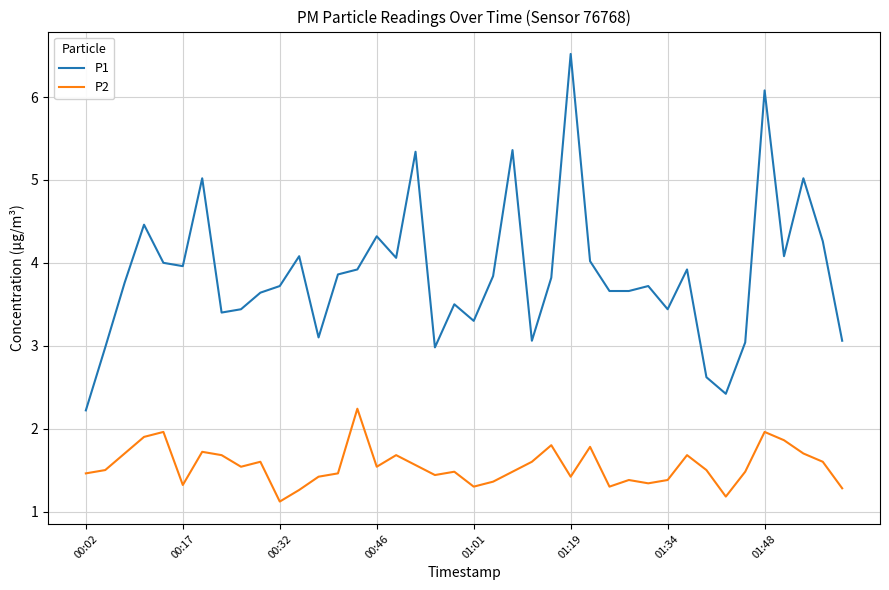

What are all the series names shown in the legend?

P1, P2